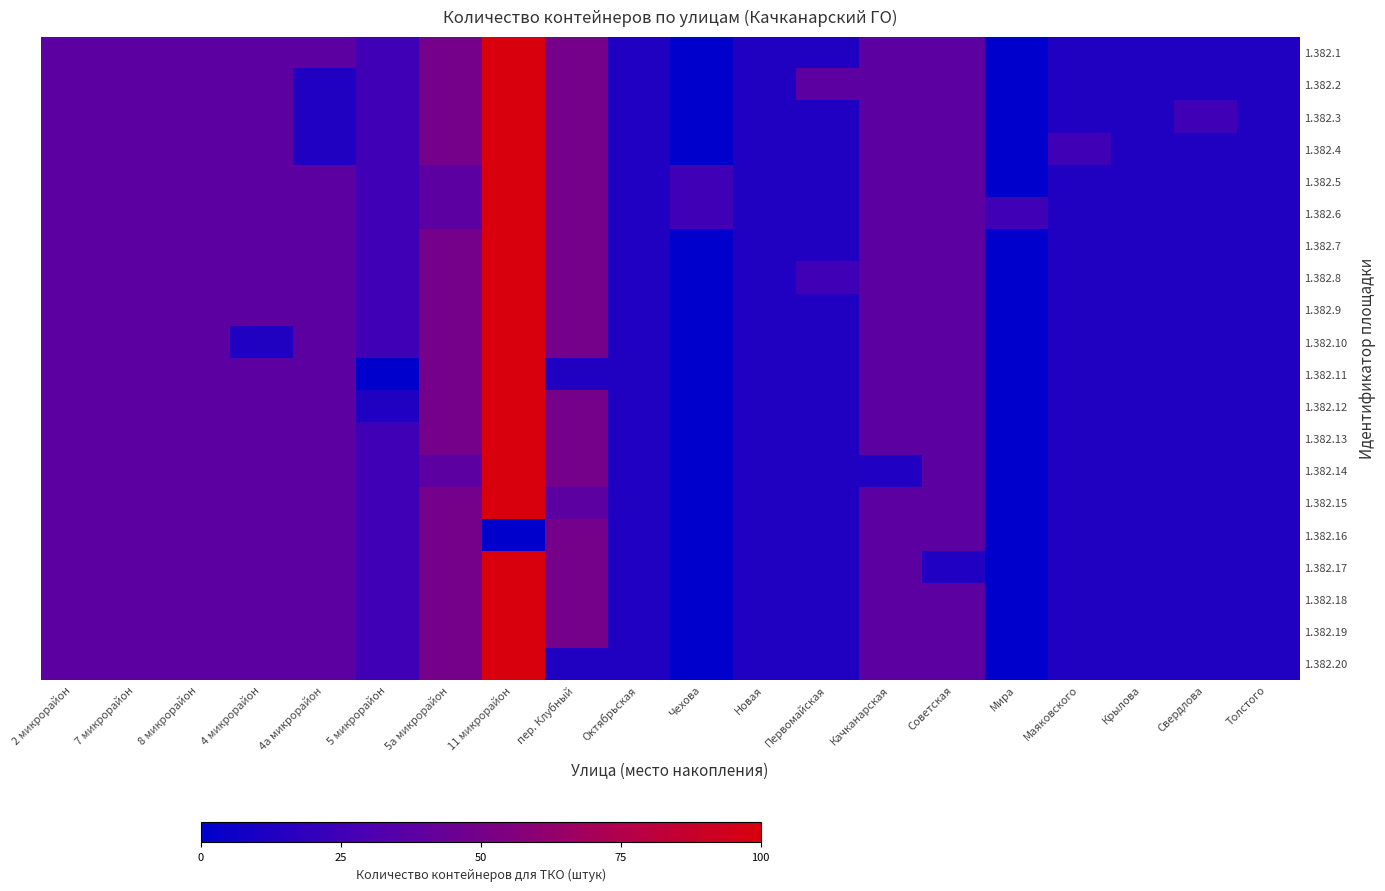

What is the total value across all series at Мира?

25.0